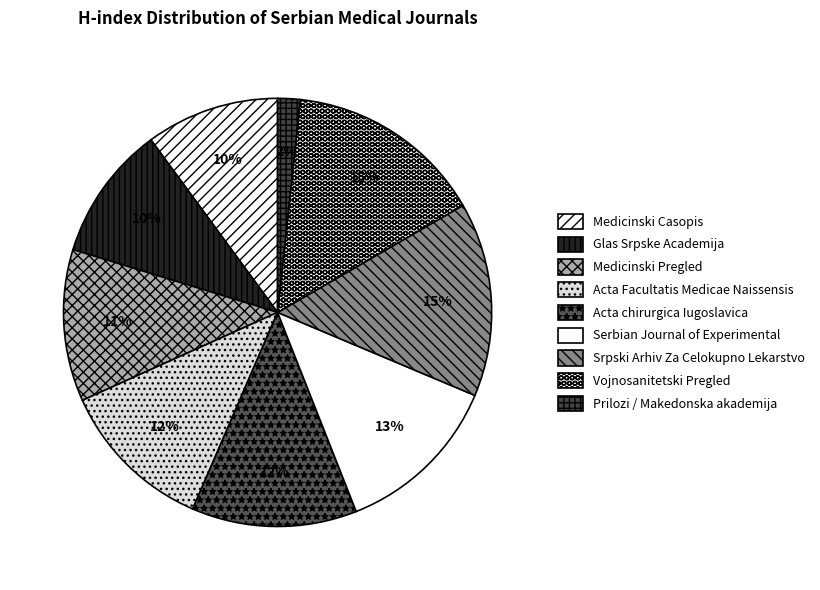

Which has a higher value, Glas Srpske Academija or Vojnosanitetski Pregled?

Vojnosanitetski Pregled